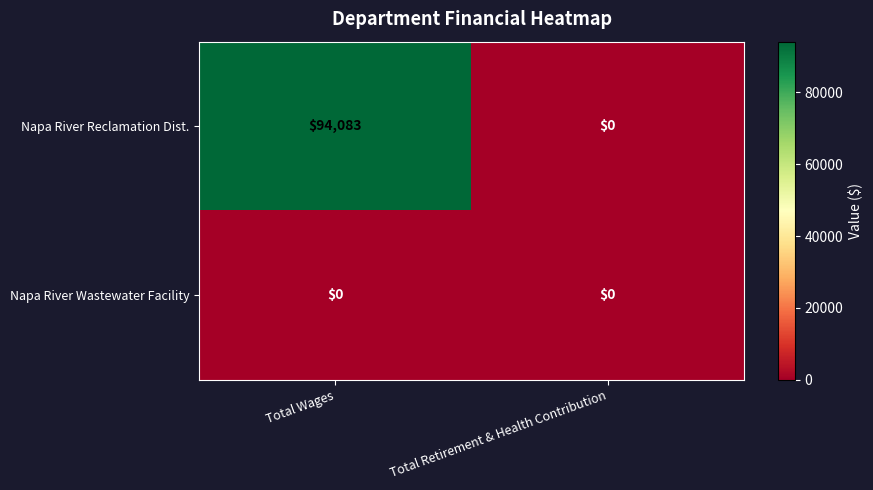

Reading left to right, list all the values displayed in this chart.

Napa River Reclamation Dist.: 94083	0
Napa River Wastewater Facility: 0	0